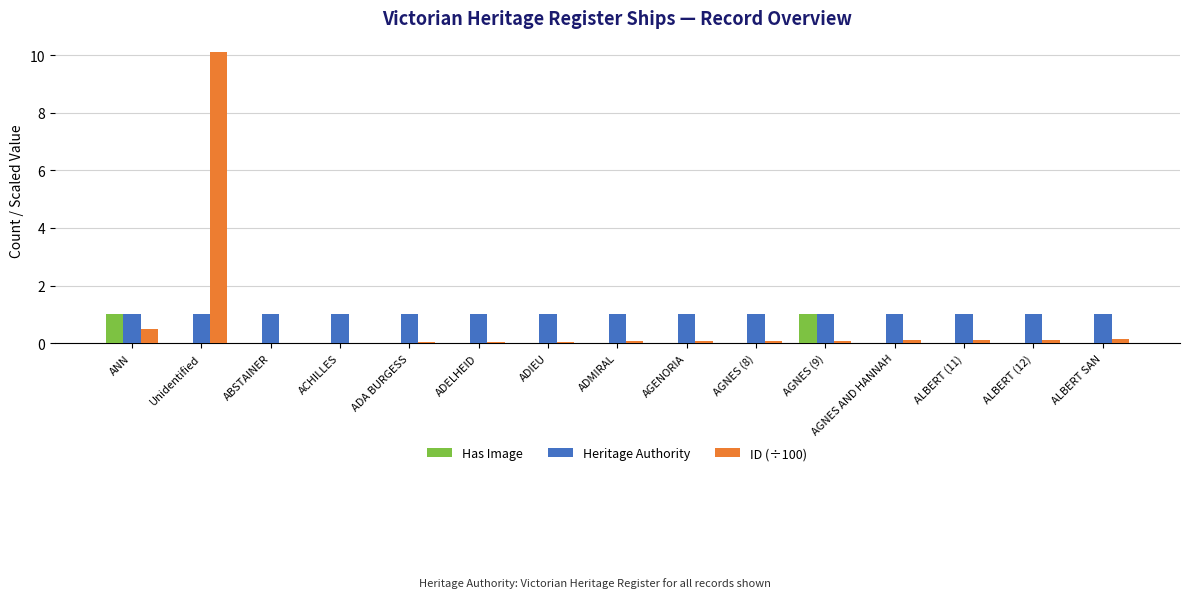

What is the sum of all Has Image values?

2.0